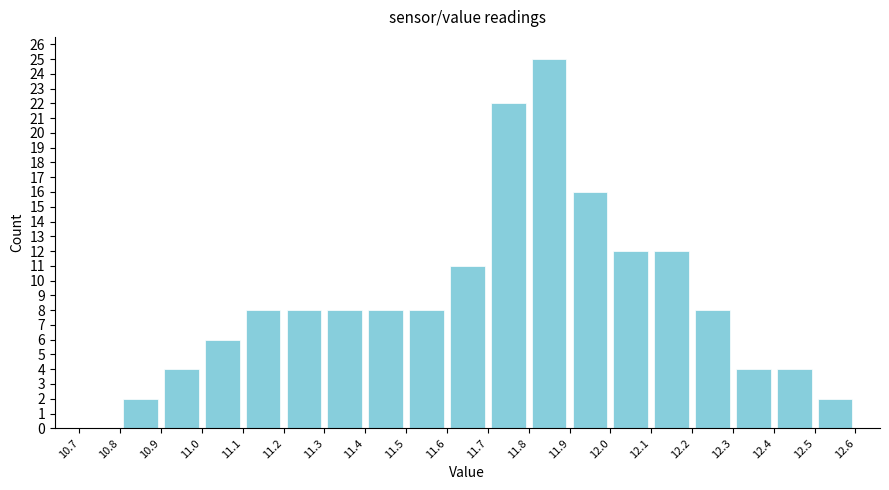

Reading left to right, list every bar in this chart as the range it spans on the x-axis followed by its height. The values are not printed on the chart, so give them approximately, as read against the axis.

10.7 to 10.8: 0
10.8 to 10.9: 2
10.9 to 11.0: 4
11.0 to 11.1: 6
11.1 to 11.2: 8
11.2 to 11.3: 8
11.3 to 11.4: 8
11.4 to 11.5: 8
11.5 to 11.6: 8
11.6 to 11.7: 11
11.7 to 11.8: 22
11.8 to 11.9: 25
11.9 to 12.0: 16
12.0 to 12.1: 12
12.1 to 12.2: 12
12.2 to 12.3: 8
12.3 to 12.4: 4
12.4 to 12.5: 4
12.5 to 12.6: 2